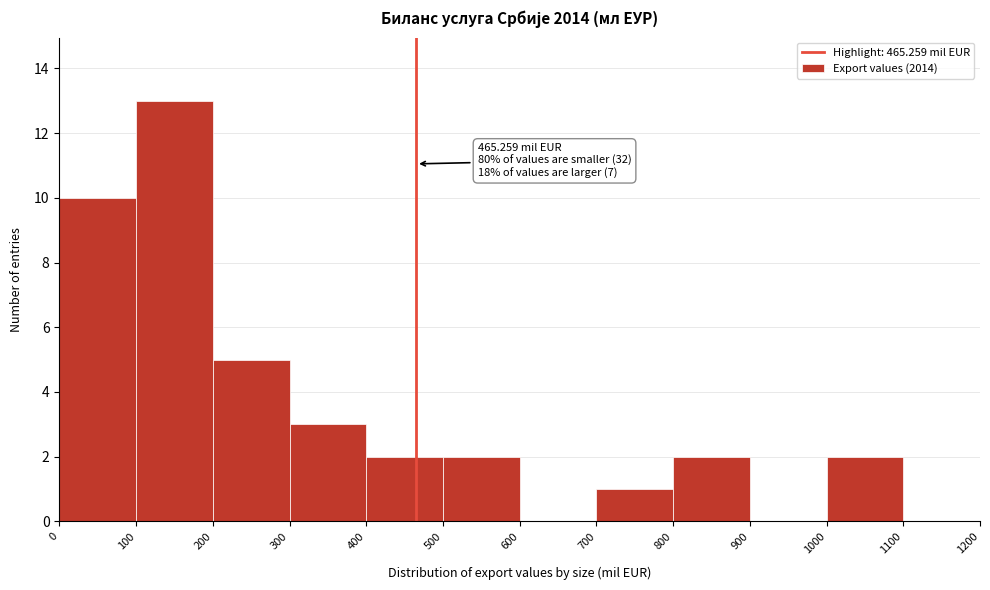

Over which range of the x-axis is the bar tallest?

100 to 200